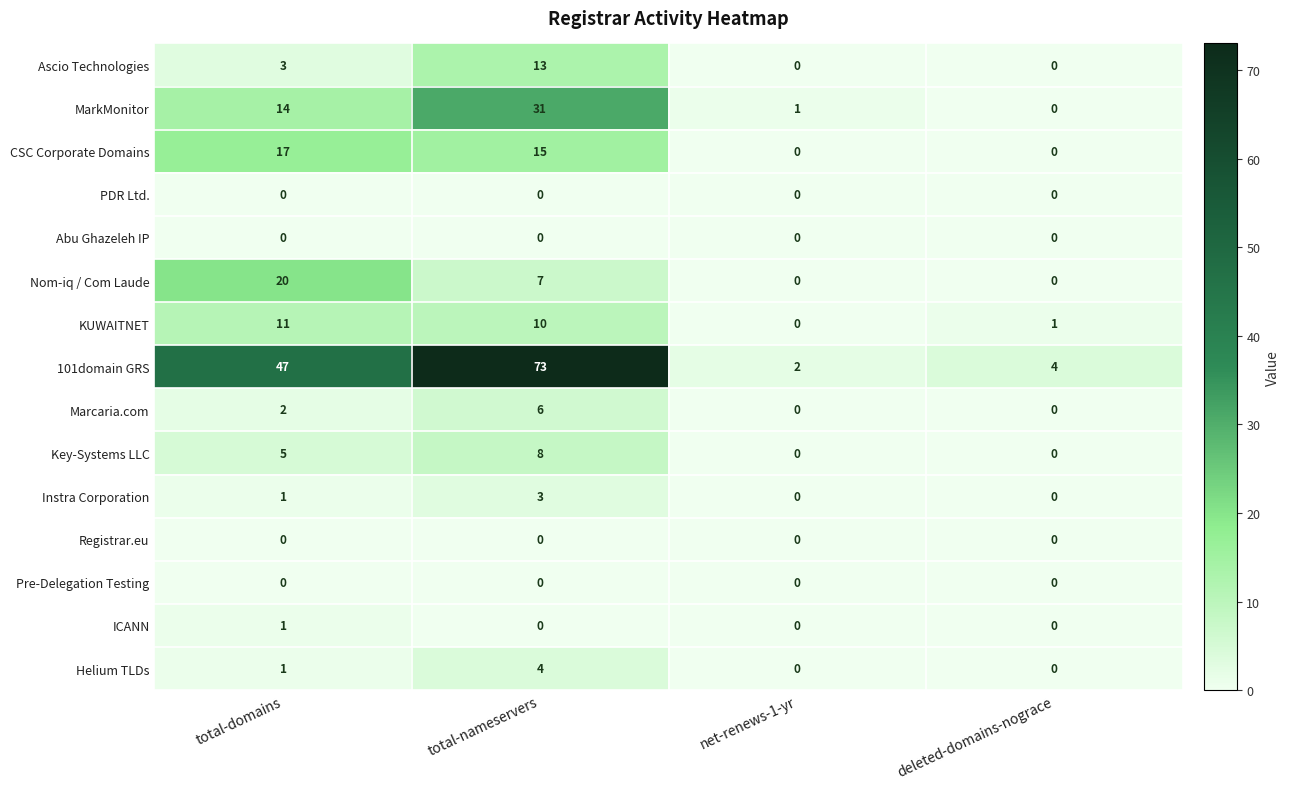

At which category does the chart reach its peak across all series?

total-nameservers